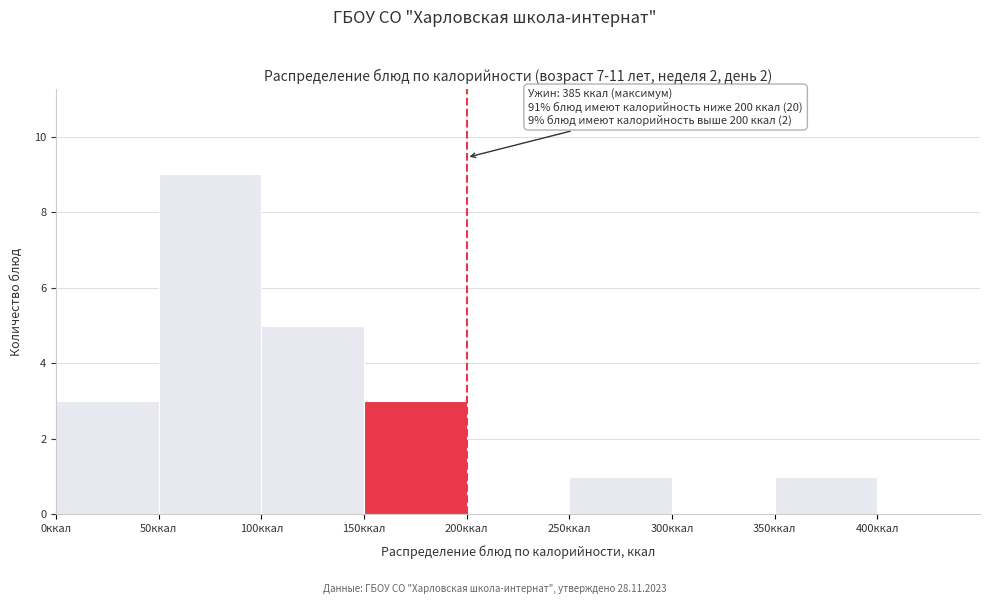

Over which range of the x-axis is the bar tallest?

50 to 100